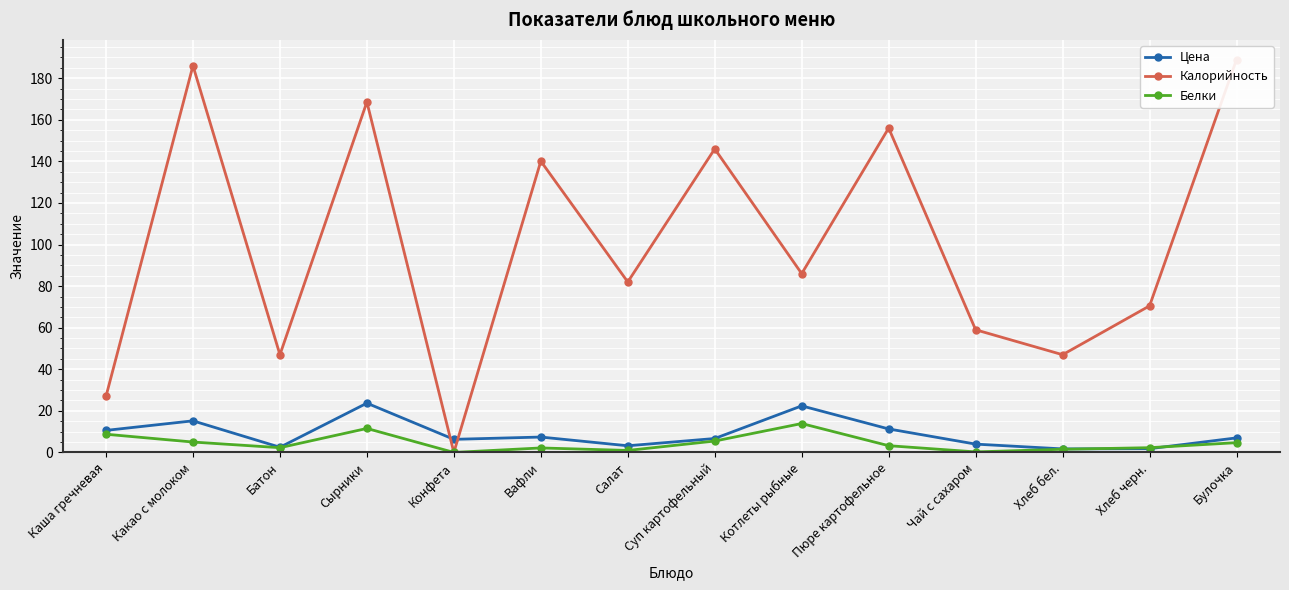

What is the difference between the maximum and second lowest values in the Белки series?

13.6